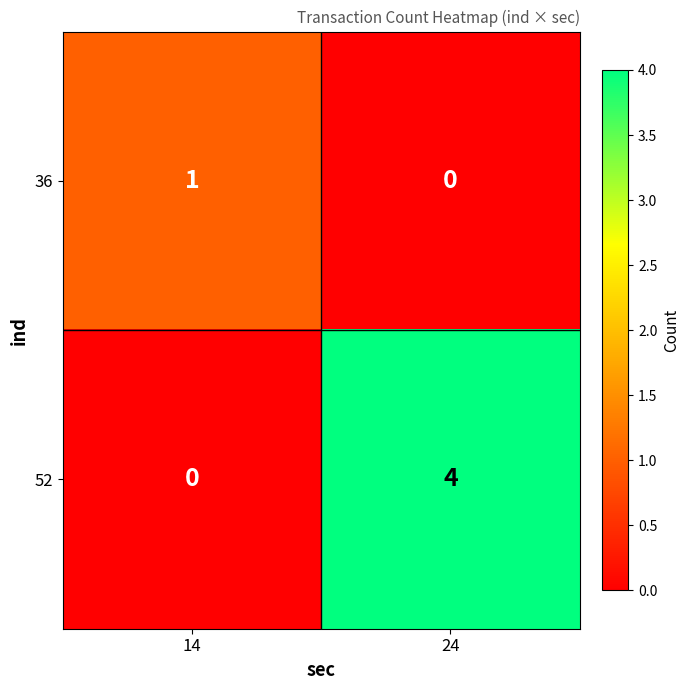

Reading left to right, transcribe all the data shown in this chart.

36: 14=1	24=0
52: 14=0	24=4